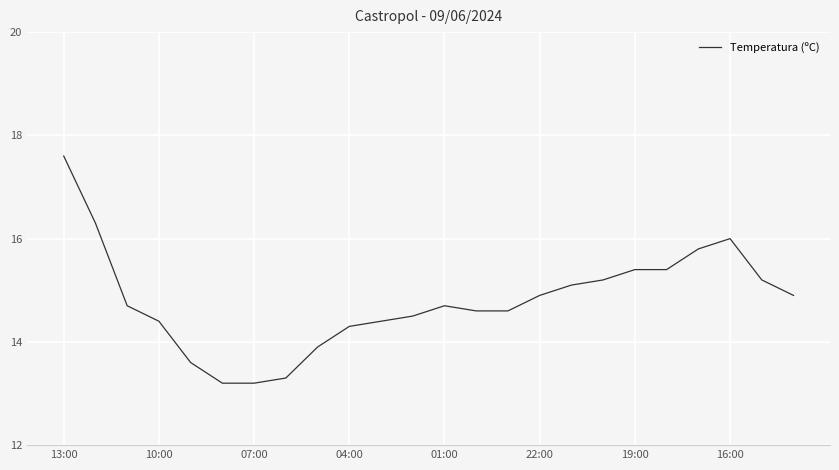

How many lines are shown in the chart?

1